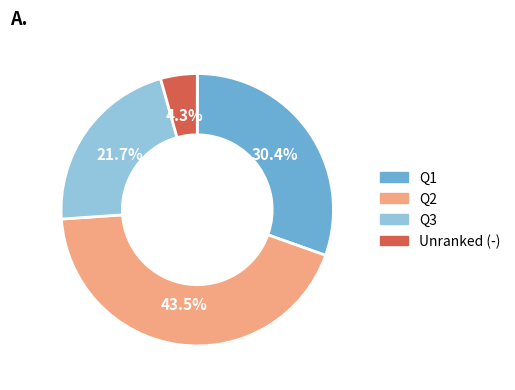

Is there any slice that represents more than half of the pie?

No